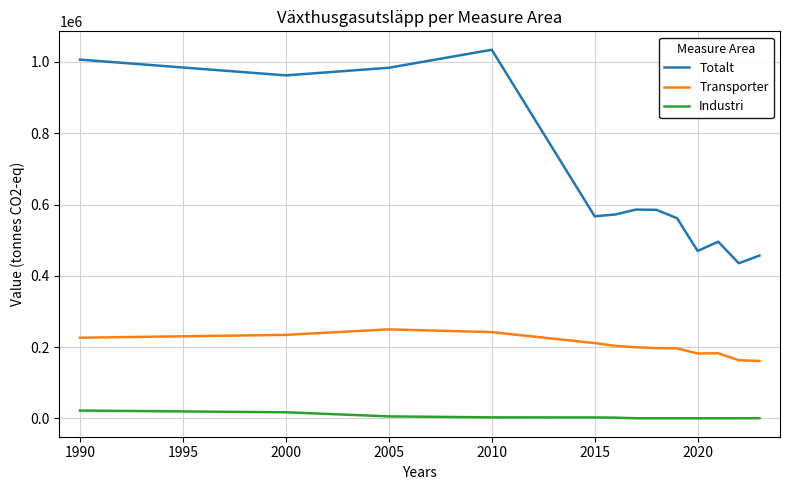

List the series in order of their overall mean, highest first.

Totalt, Transporter, Industri